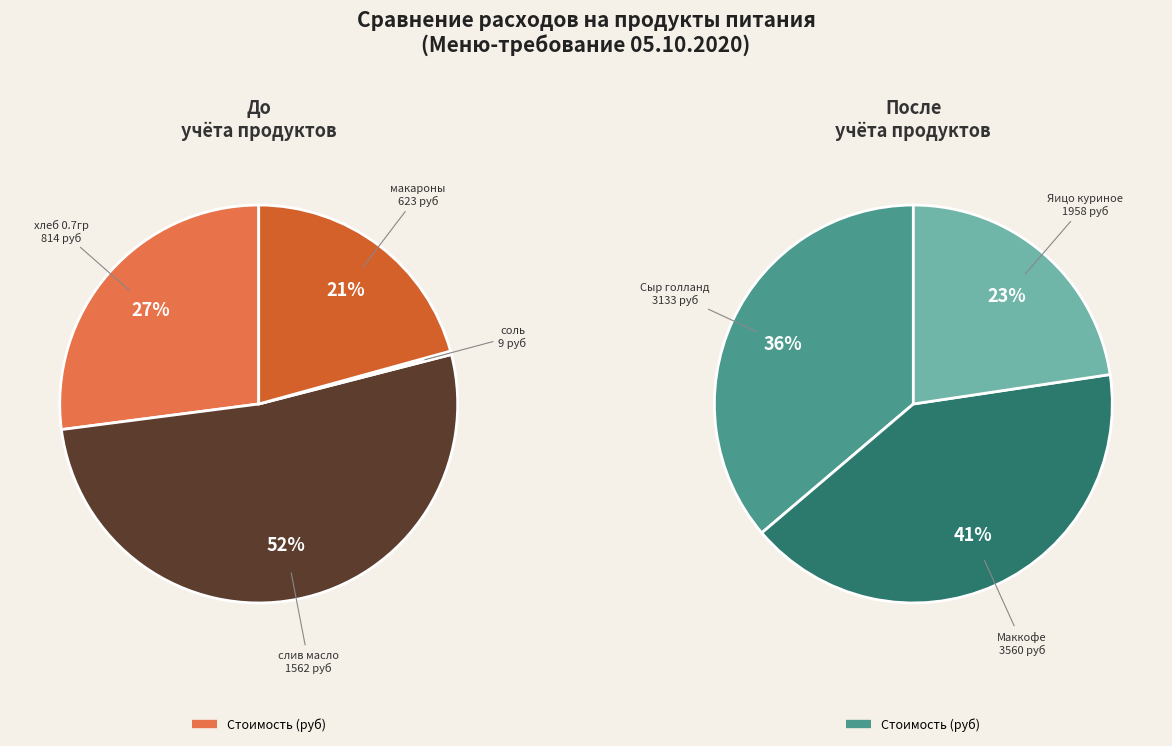

How many slices are in this pie chart?

7